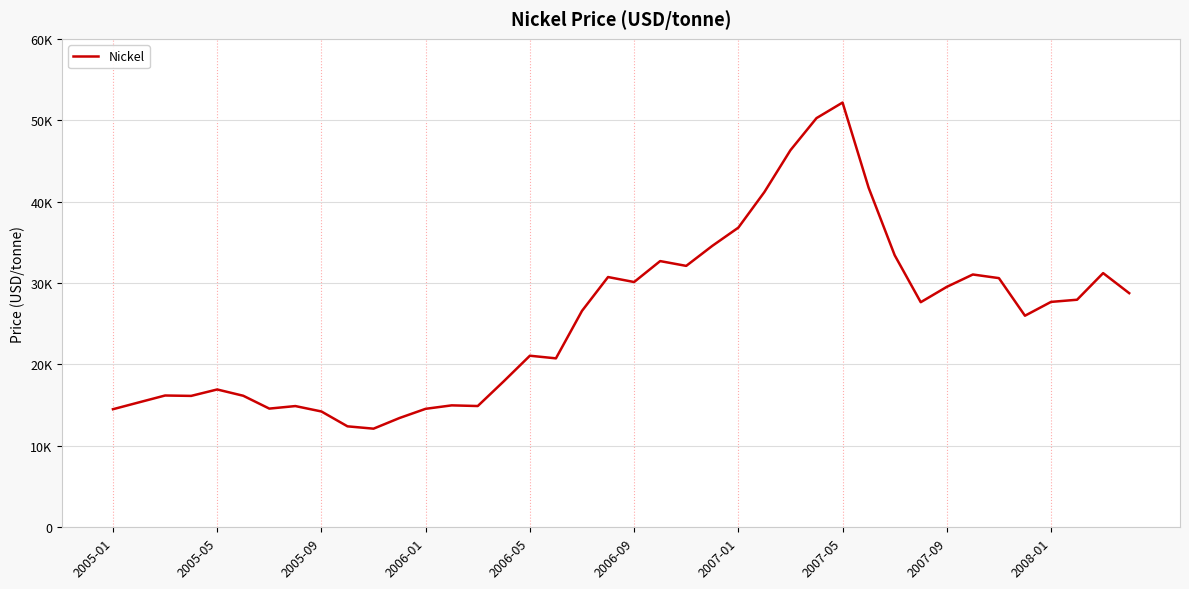

Reading left to right, extract all data points from this chart.

14505.0	15349.5	16190.6	16141.9	16931.5	16159.5	14580.7	14892.7	14228.2	12402.9	12115.7	13429.2	14555.2	14978.8	14897.4	17942.2	21077.1	20754.5	26586.2	30743.6	30130.7	32703.0	32113.9	34570.3	36811.1	41184.2	46324.8	50266.8	52179.0	41718.6	33425.7	27652.3	29537.5	31055.4	30610.2	25991.9	27689.5	27955.5	31225.3	28763.2